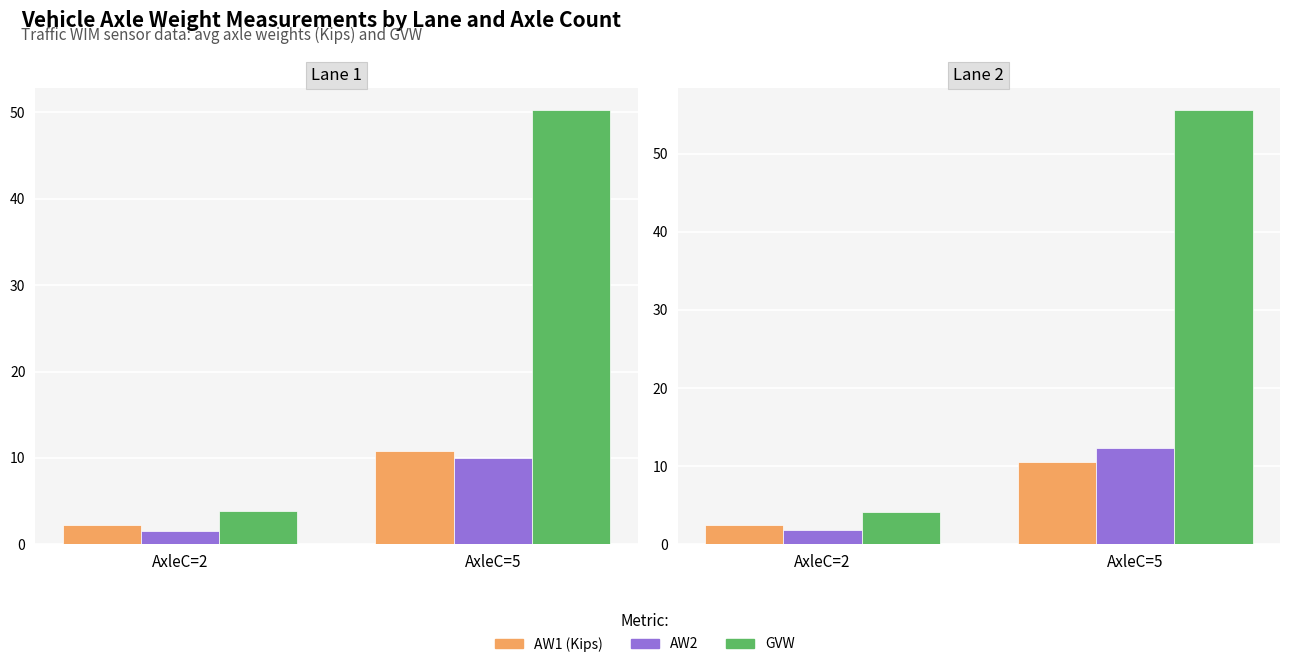

True or false: GVW has a value of 55.6 at AxleC=5.

True